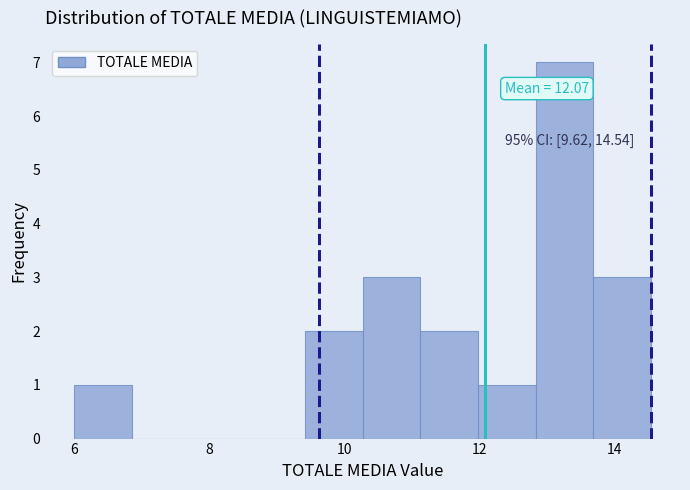

Which range on the x-axis has the tallest bar?

12.8 to 13.6